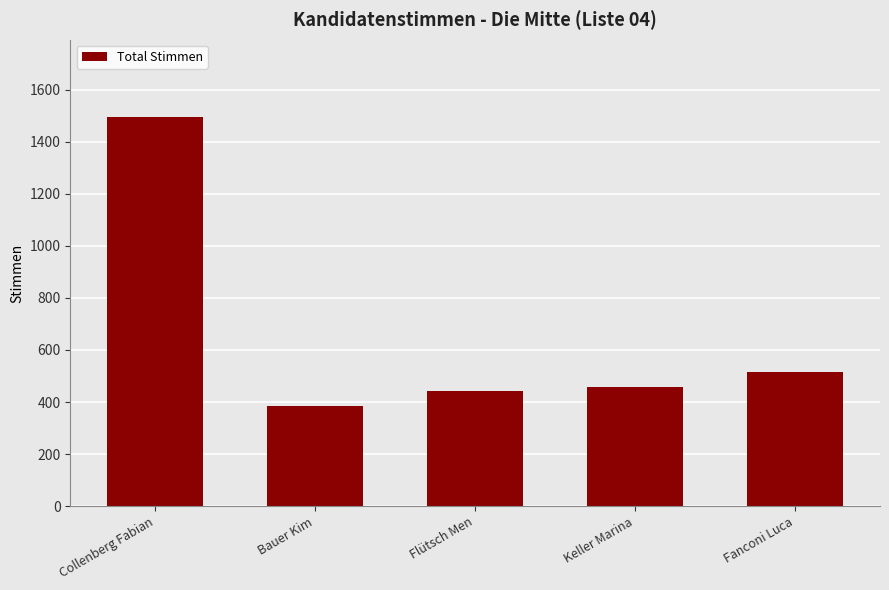

What is the label of the 1st bar from the left?

Collenberg Fabian